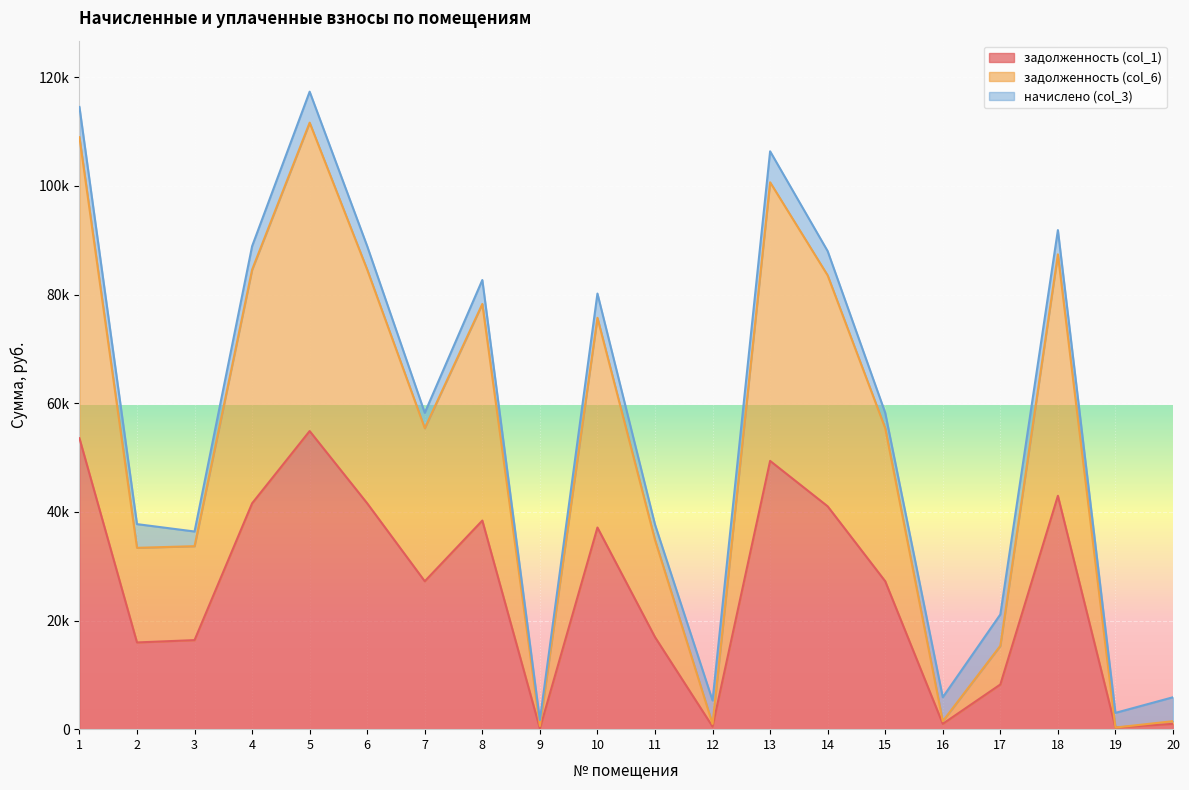

What are all the series names shown in the legend?

задолженность (col_1), задолженность (col_6), начислено (col_3)